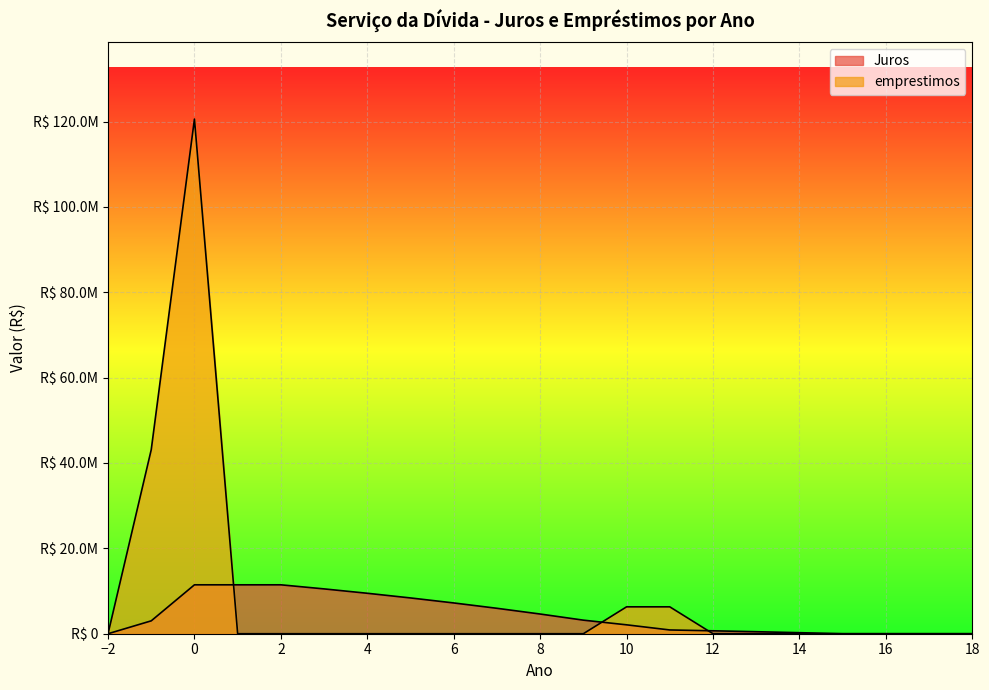

What is the maximum value shown in the chart?

120575504.0